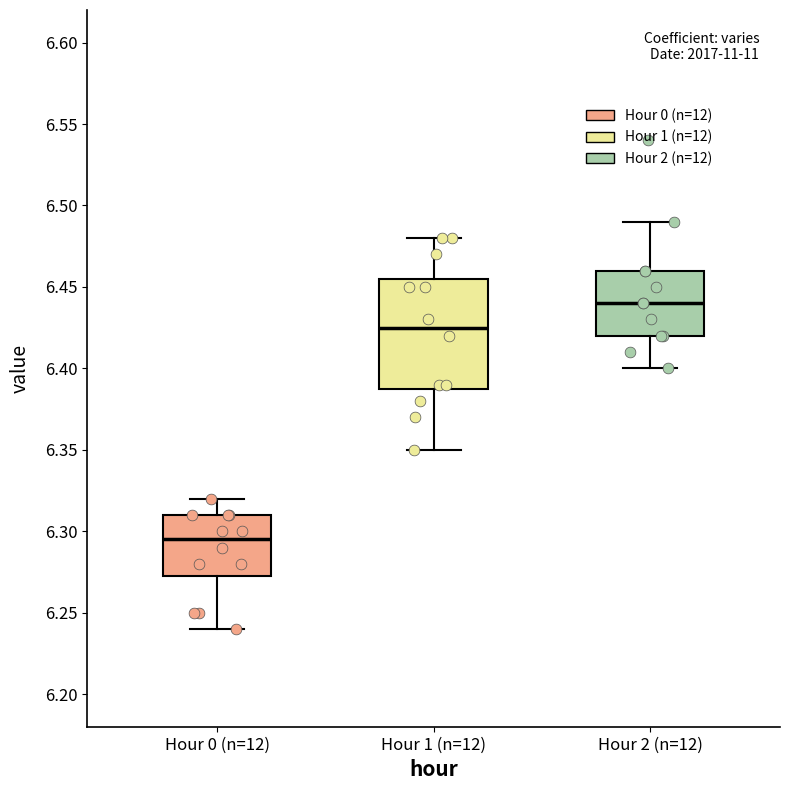

Reading left to right, read every box against the y-axis: the position of its median line, the range the box covers, and the ends of its whiskers. The values are not printed on the chart, so give them approximately, as read against the axis.

Hour 0 (n=12): median 6.295, box 6.275 to 6.310, whiskers 6.240 to 6.320
Hour 1 (n=12): median 6.425, box 6.390 to 6.455, whiskers 6.350 to 6.480
Hour 2 (n=12): median 6.440, box 6.420 to 6.460, whiskers 6.400 to 6.490